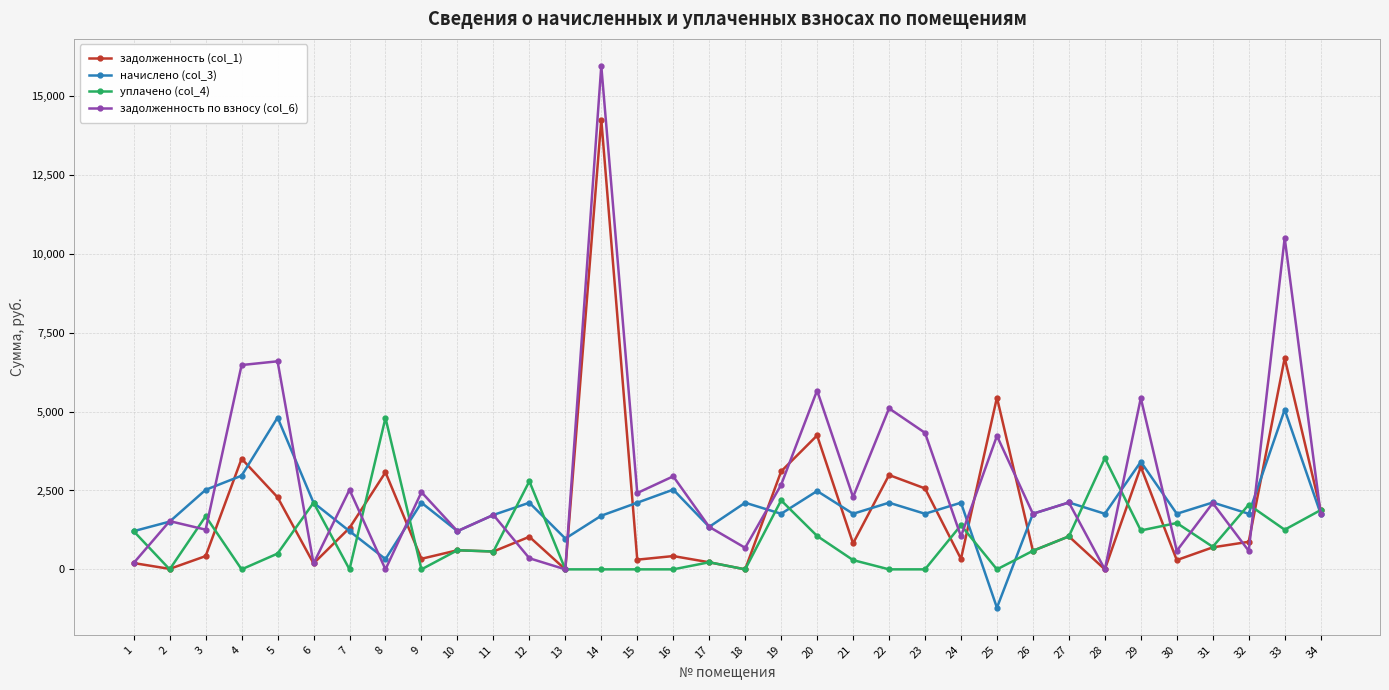

What are all the series names shown in the legend?

задолженность (col_1), начислено (col_3), уплачено (col_4), задолженность по взносу (col_6)